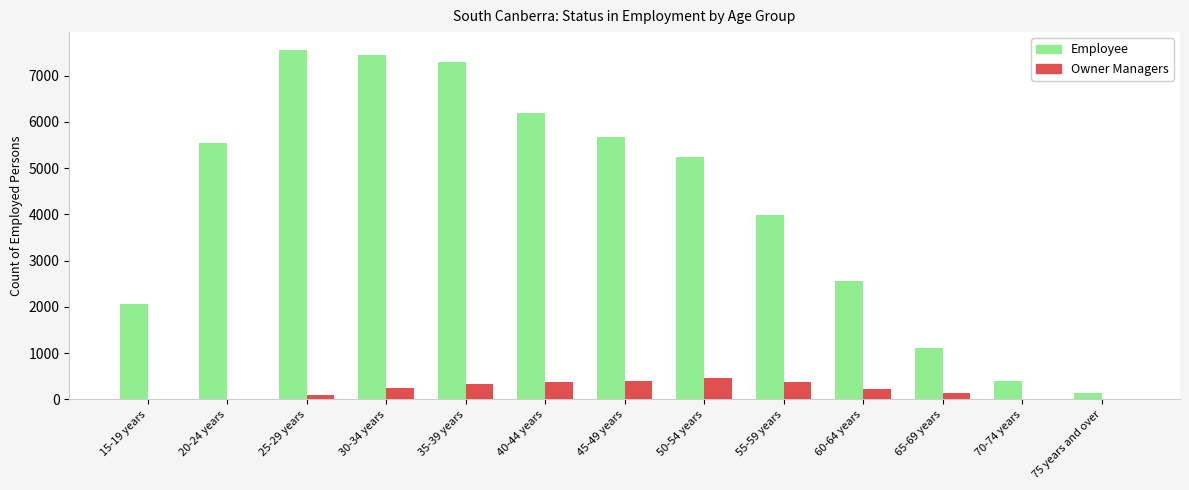

What is the maximum value for Owner Managers?

450